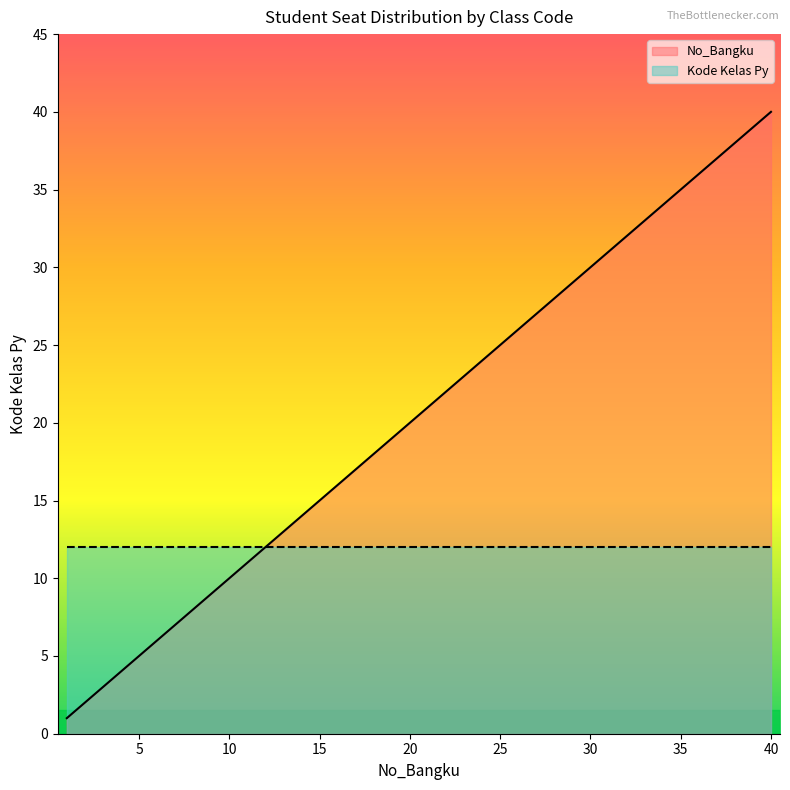

What is the value of the 14th point from the left?

14